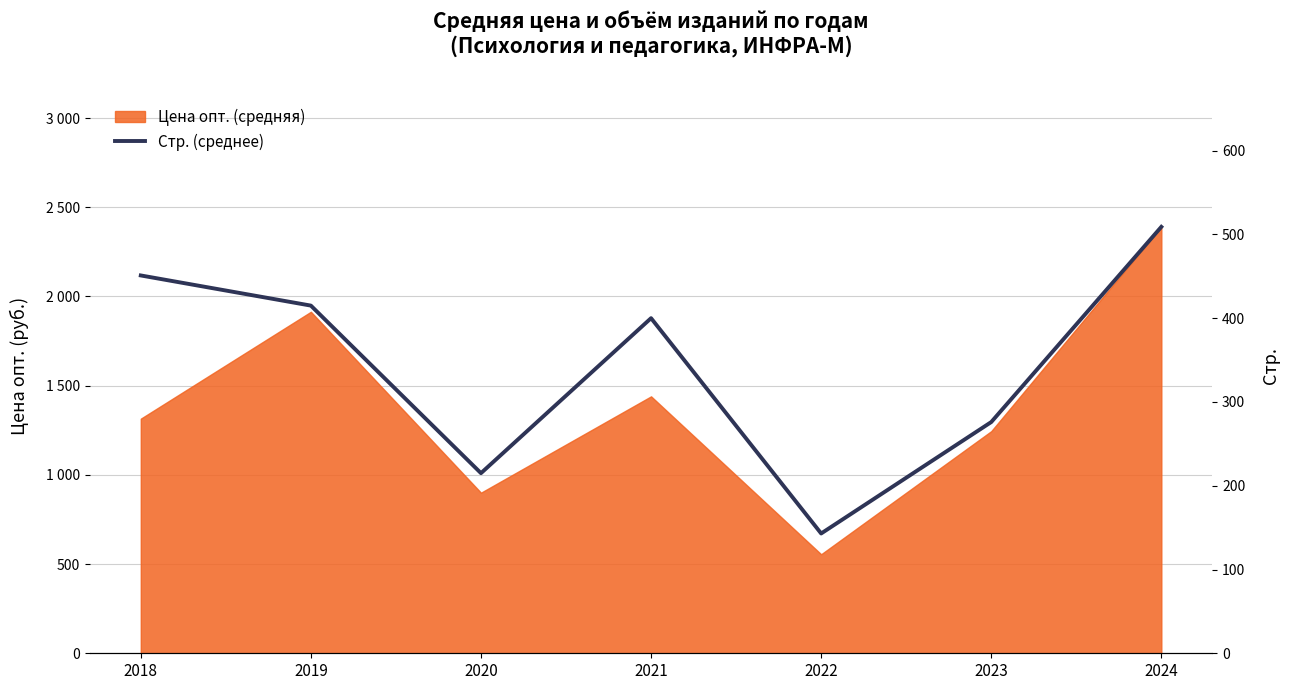

How many lines are shown in the chart?

1